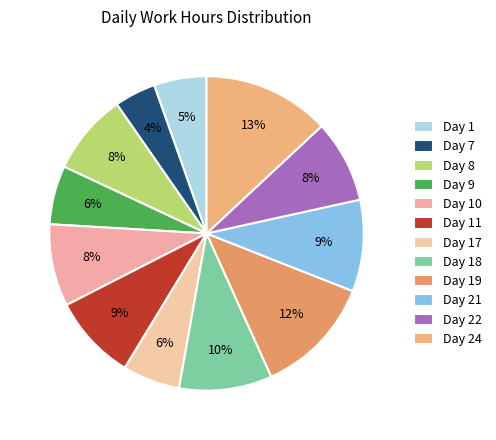

Count the number of slices in the pie.

12